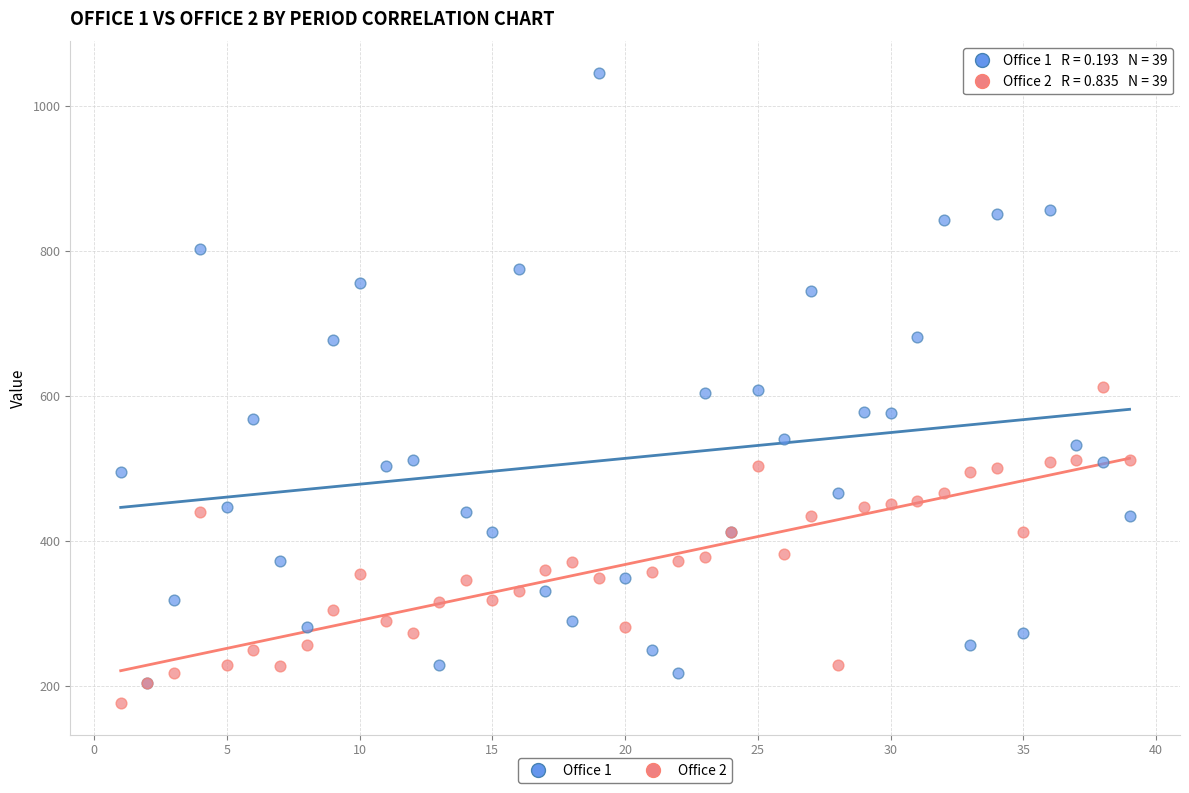

What are all the series names shown in the legend?

Office 1, Office 2